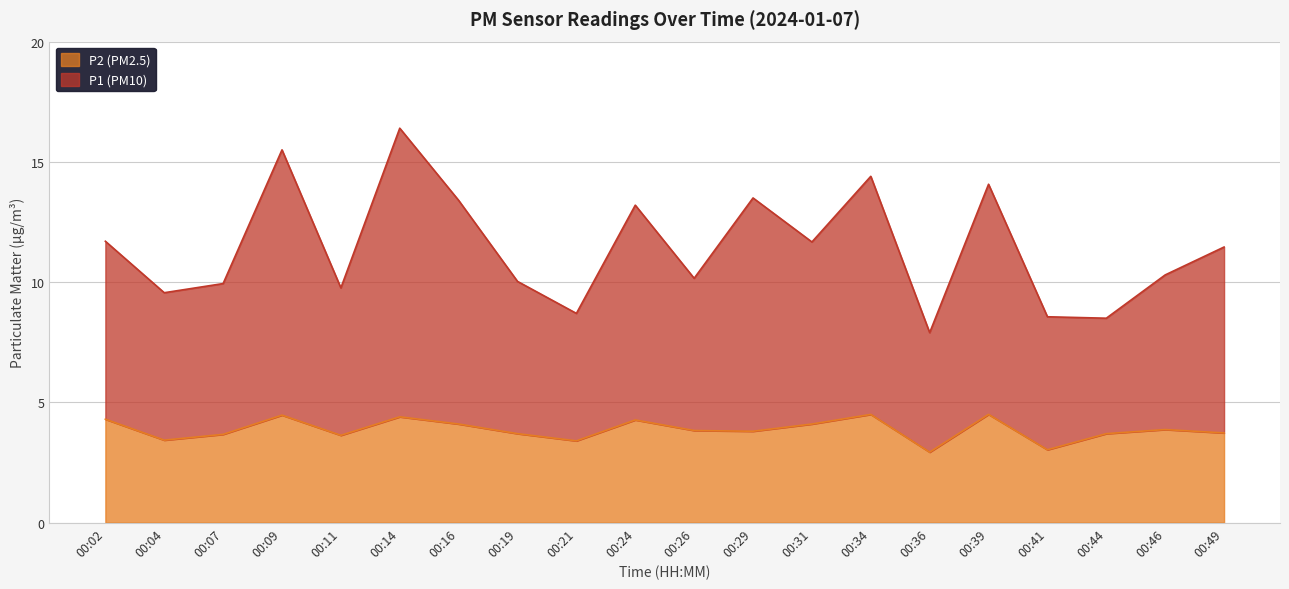

What is the spread (max minus min) of values at 00:19?

6.3